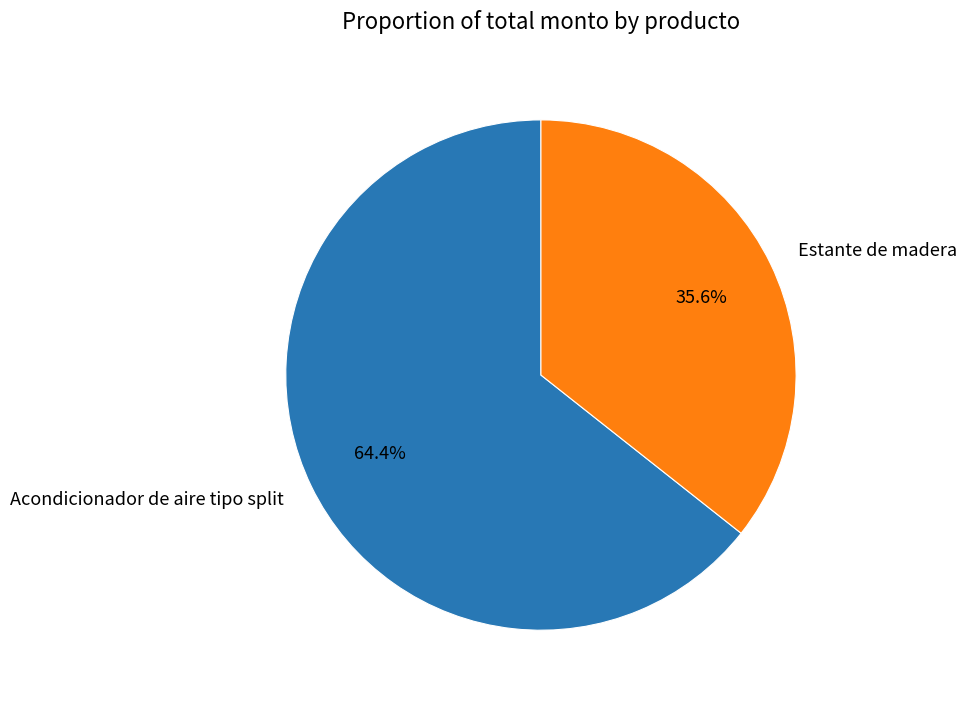

What is the ratio of the value at Acondicionador de aire tipo split to the value at Estante de madera?

1.8